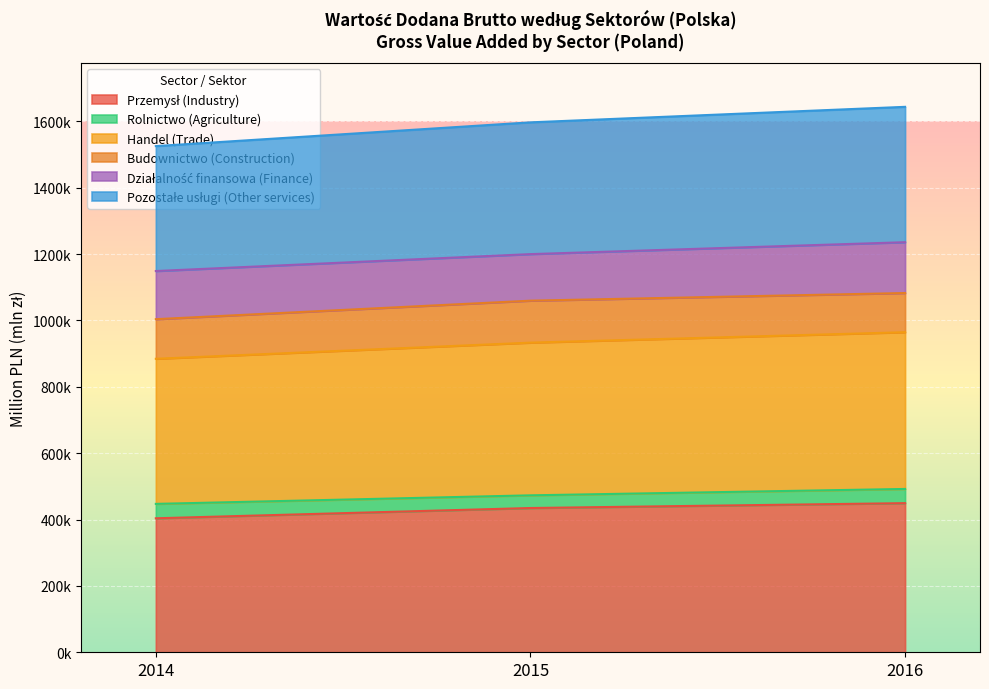

Does the chart display data point markers on the line(s)?

No